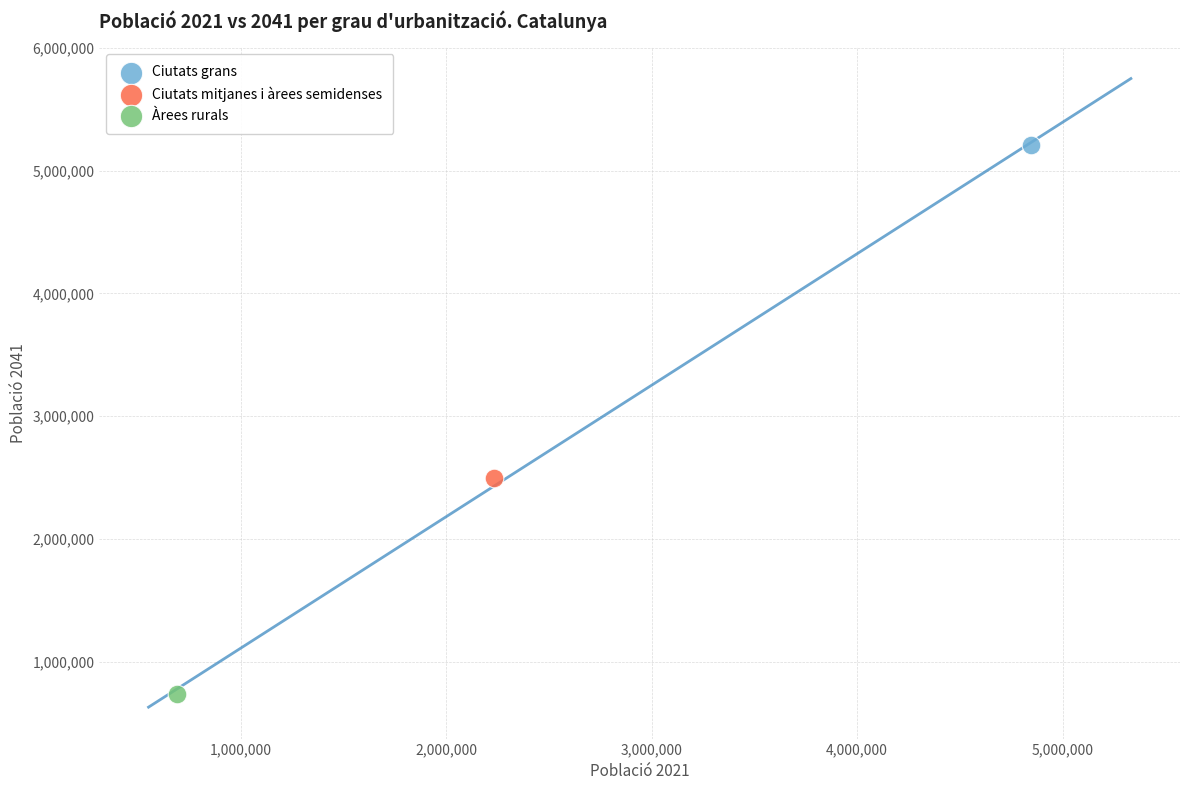

Which series reaches the minimum Y coordinate?

Àrees rurals